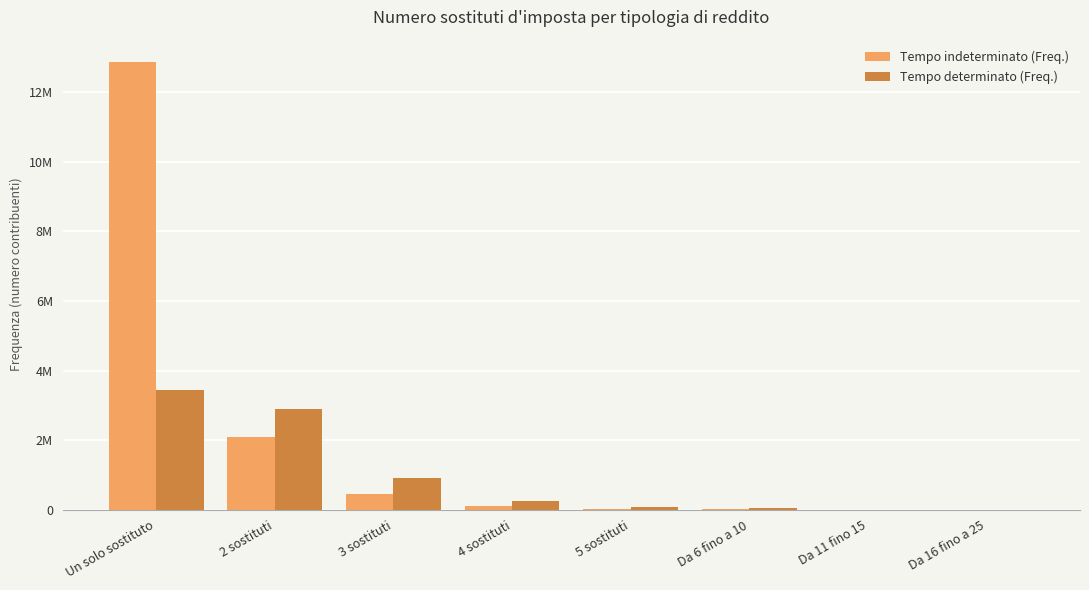

The Tempo determinato (Freq.) series shows 3278 at Da 11 fino 15. True or false?

True